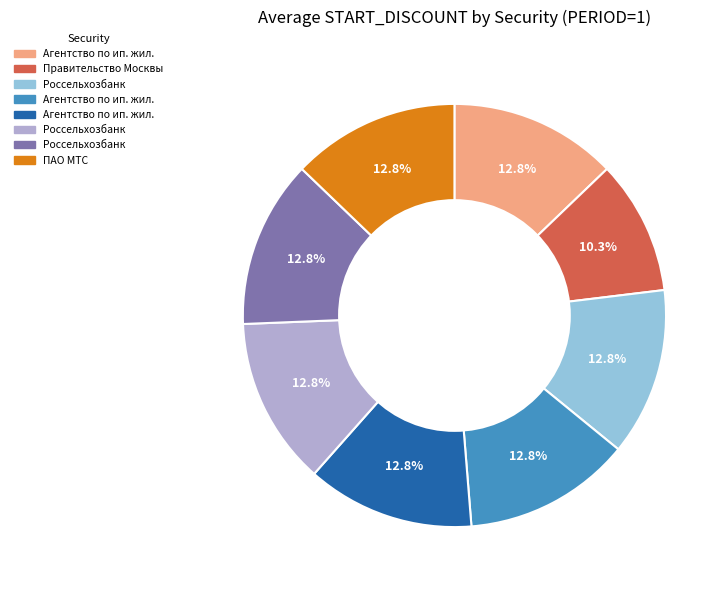

Does any single category account for the majority?

No